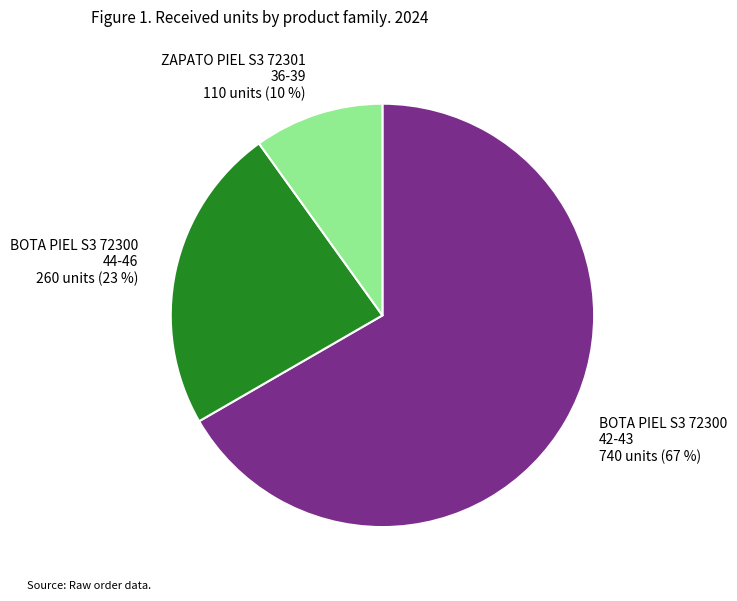

How many segments does this pie chart have?

3